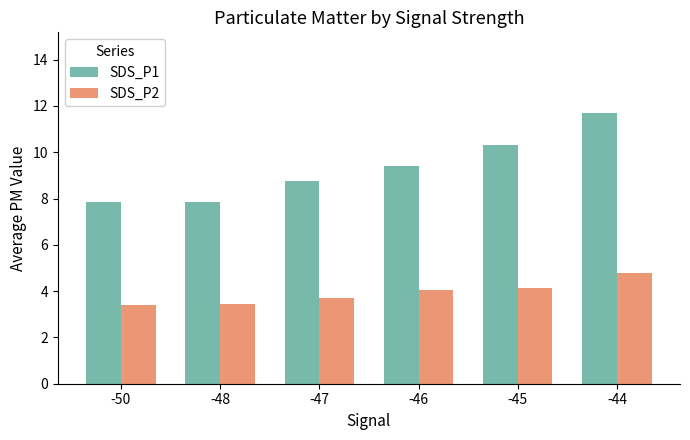

What is the difference between the highest and lowest values at -45?

6.2